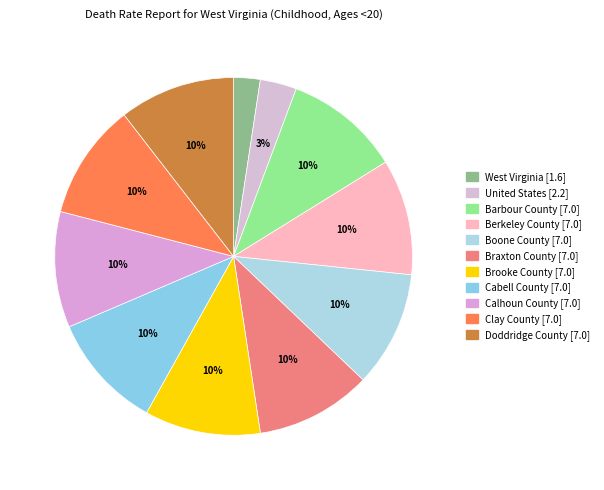

True or false: Clay County accounts for 17% of the total.

False